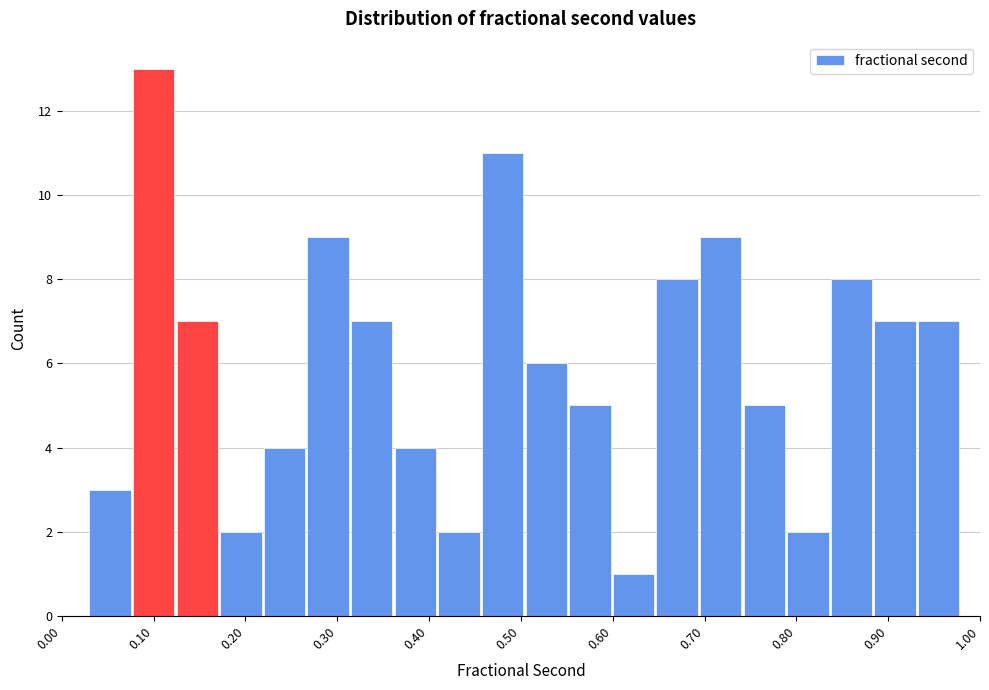

How tall is the bar that spans 0.27 to 0.32 on the x-axis? Neither the bar edges nor the heights are printed on the chart, so give them approximately, as read against the axes.

9